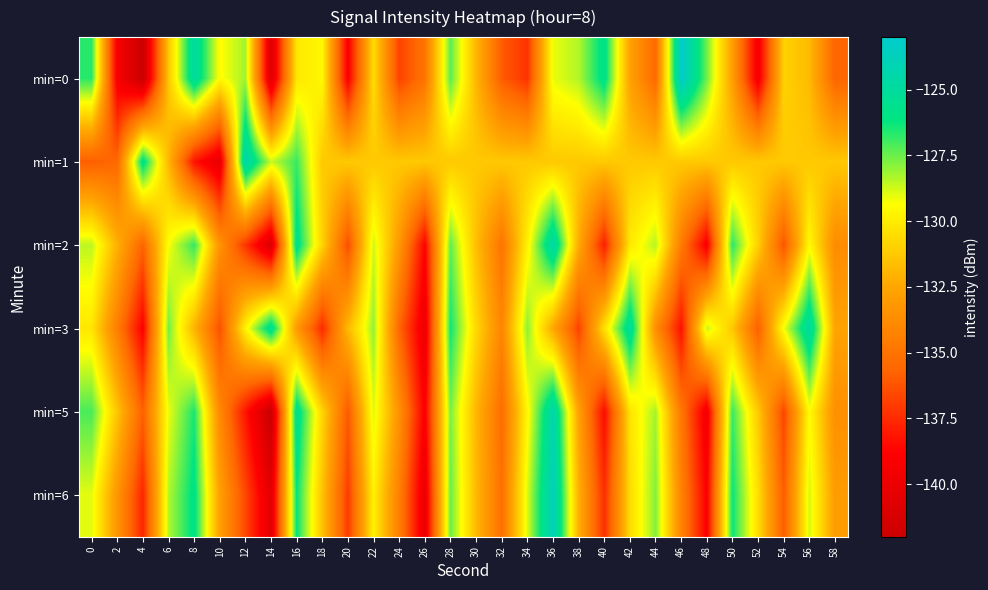

What is the total value across all series at 12?

-794.1